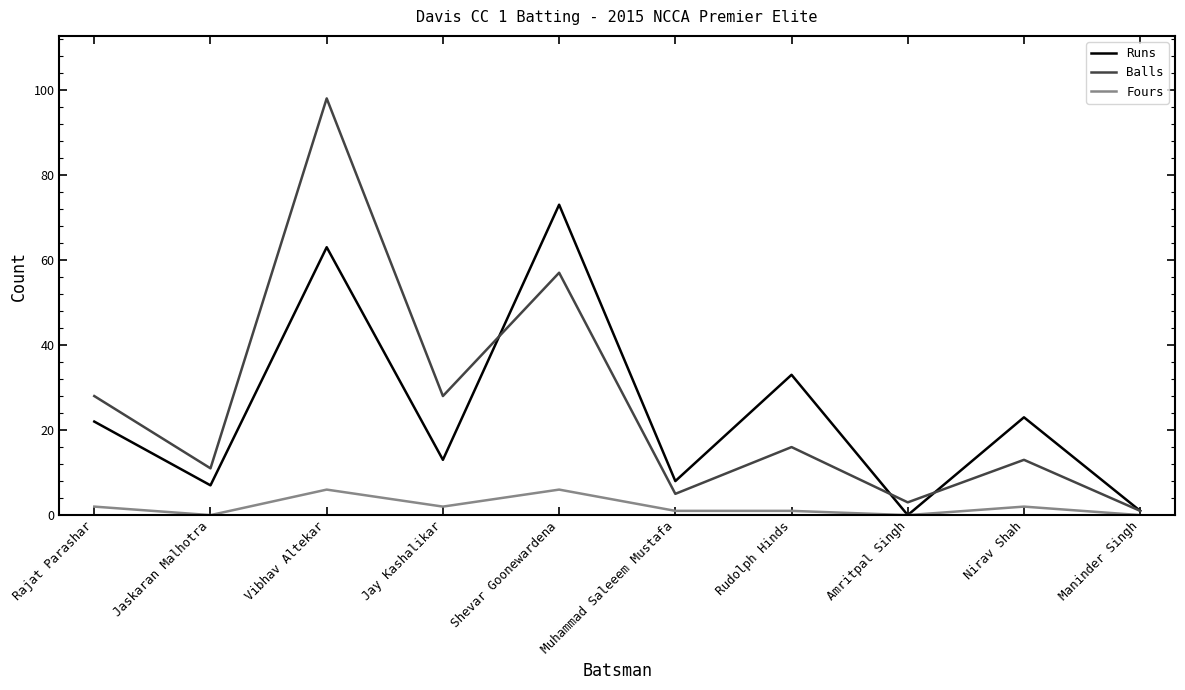

Rank the series at Rudolph Hinds from highest to lowest value.

Runs, Balls, Fours